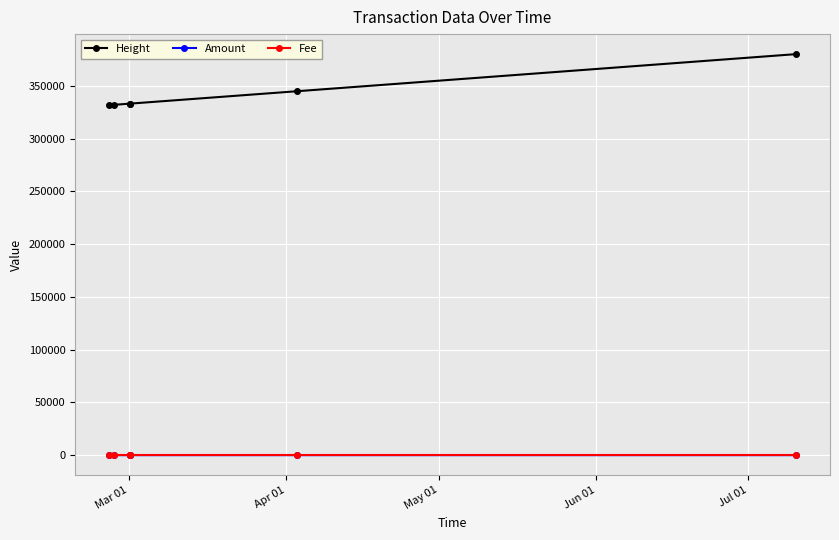

At how many categories does at least one series exceed 282886?

6